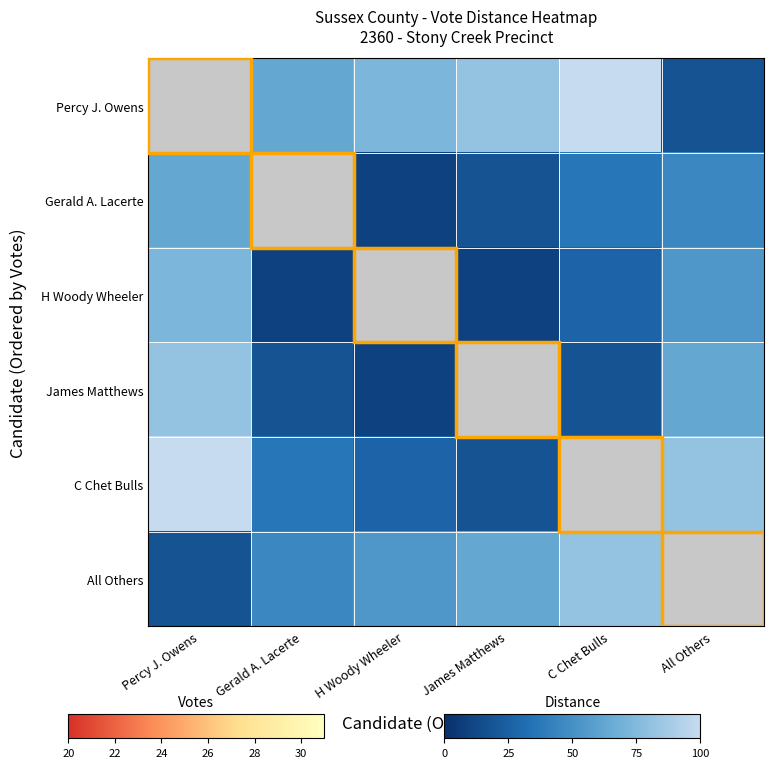

The James Matthews series shows 32.0 at All Others. True or false?

False